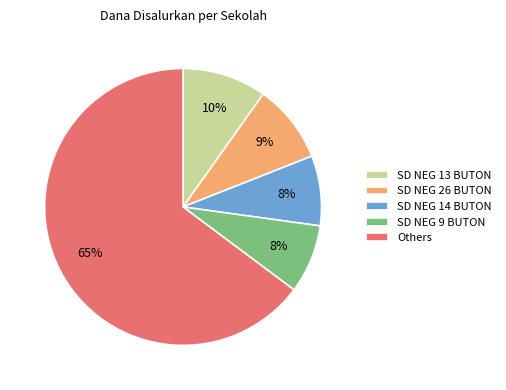

Which slice is the largest?

Others